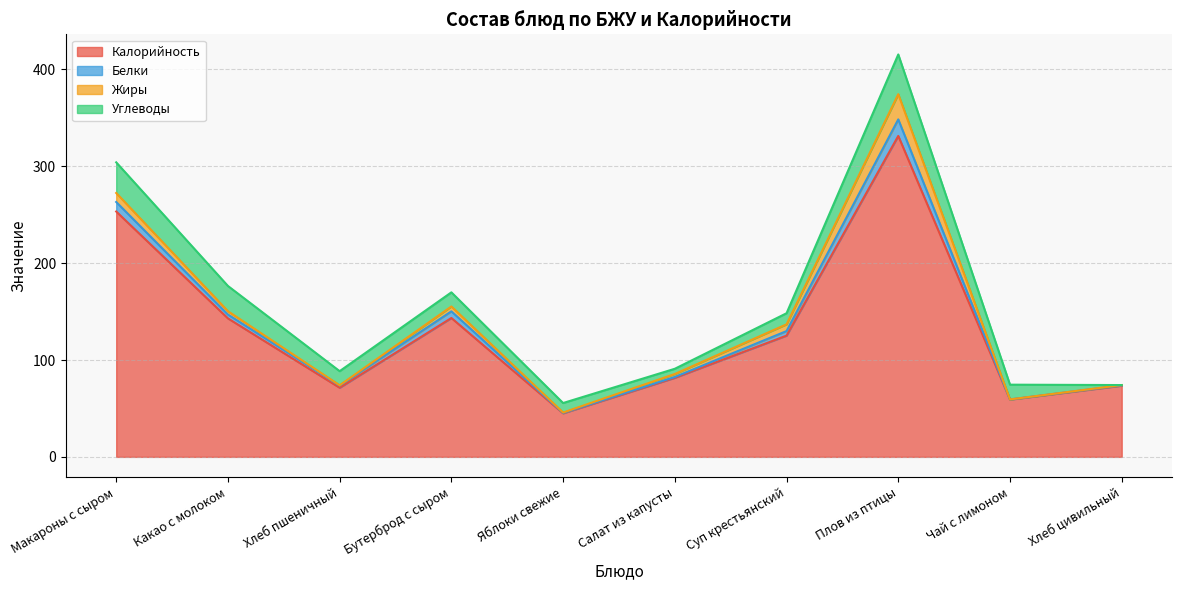

At which category is the sum across all series the highest?

Плов из птицы